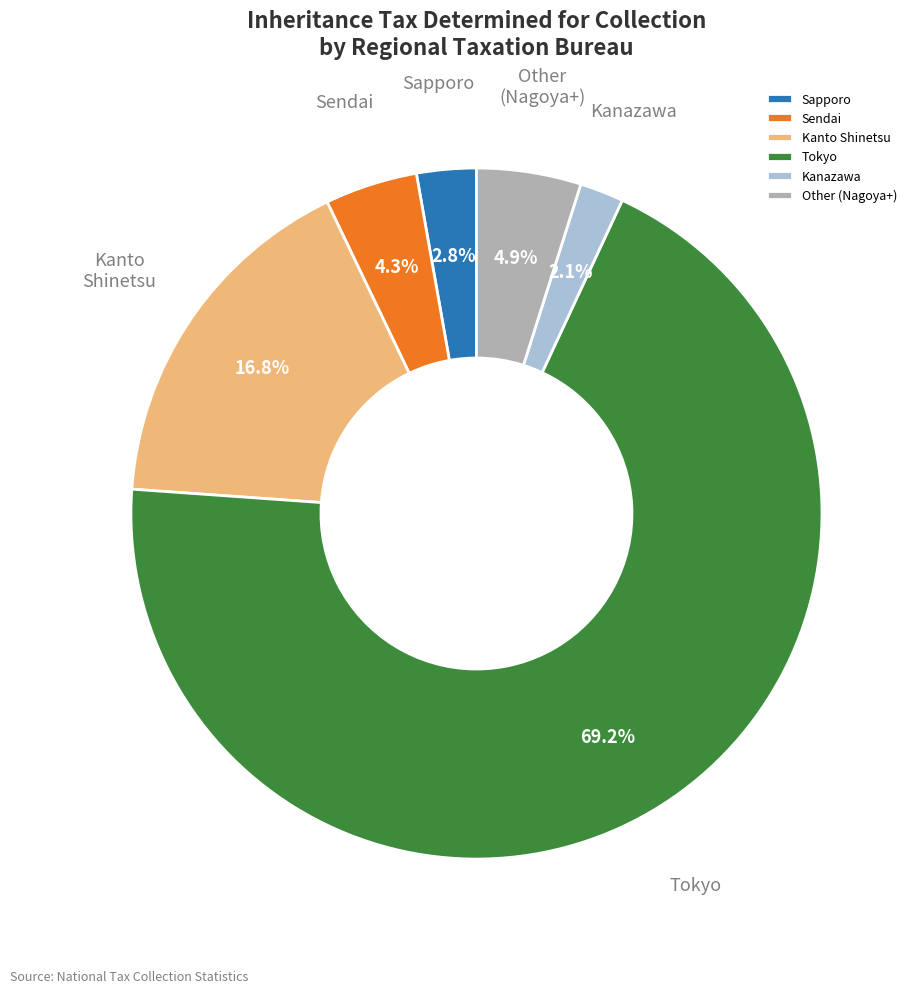

Combined, do Sapporo and Tokyo account for over 50%?

Yes